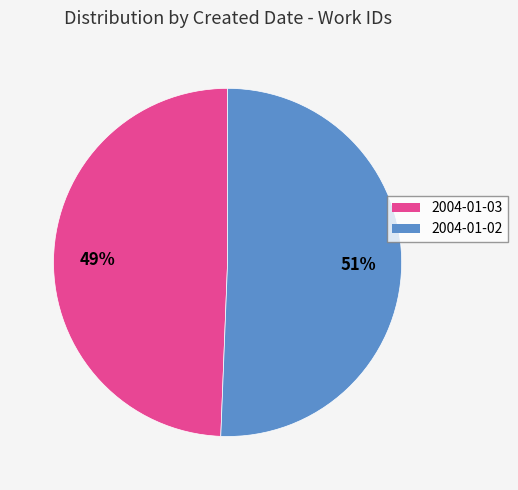

How many segments does this pie chart have?

2